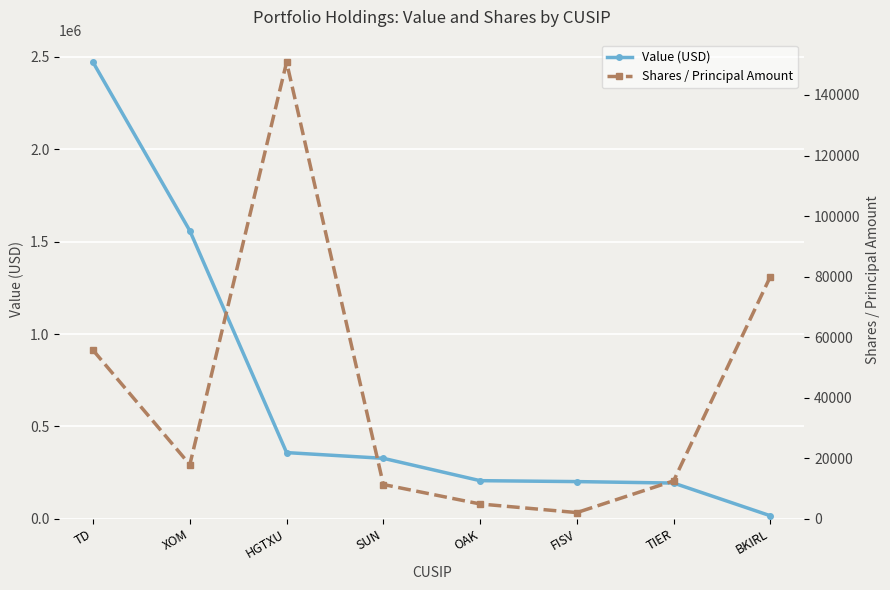

Which series ends up on top after the final intersection of Value (USD) and Shares / Principal Amount?

Shares / Principal Amount